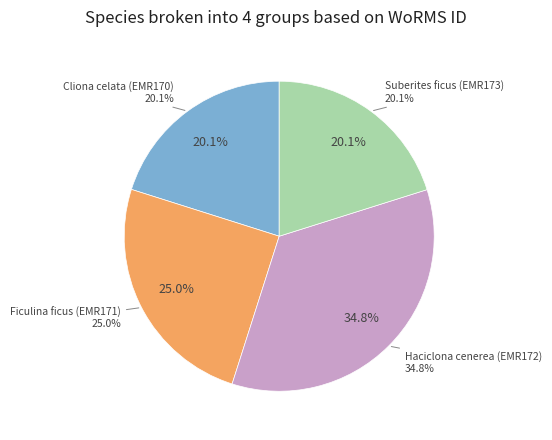

Is Ficulina ficus (EMR171) the majority of the pie?

No